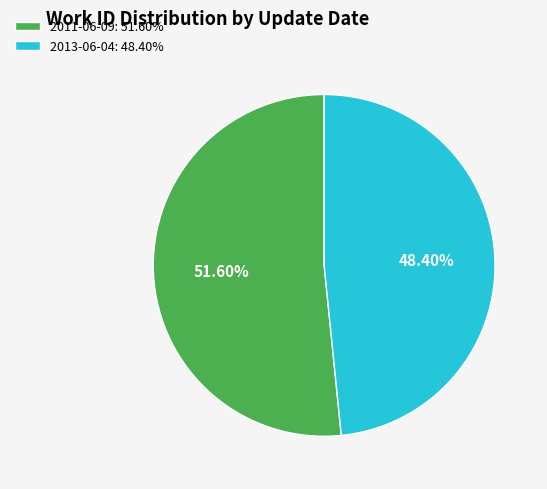

Is there a majority slice in this chart?

Yes